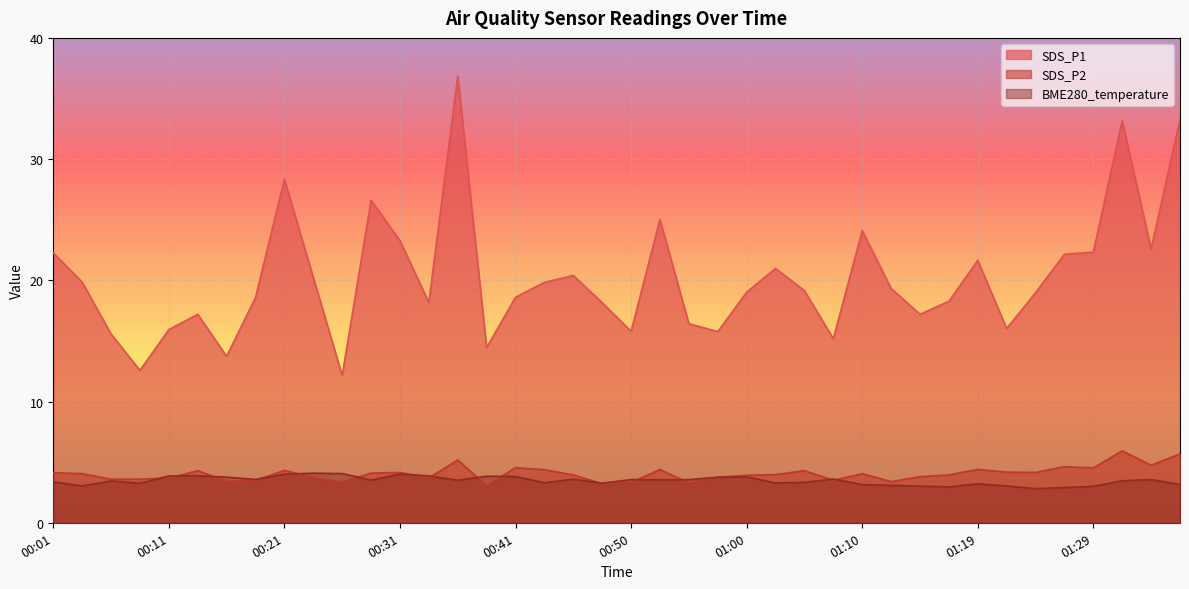

Is it true that BME280_temperature equals 3.0 at 01:29?

True